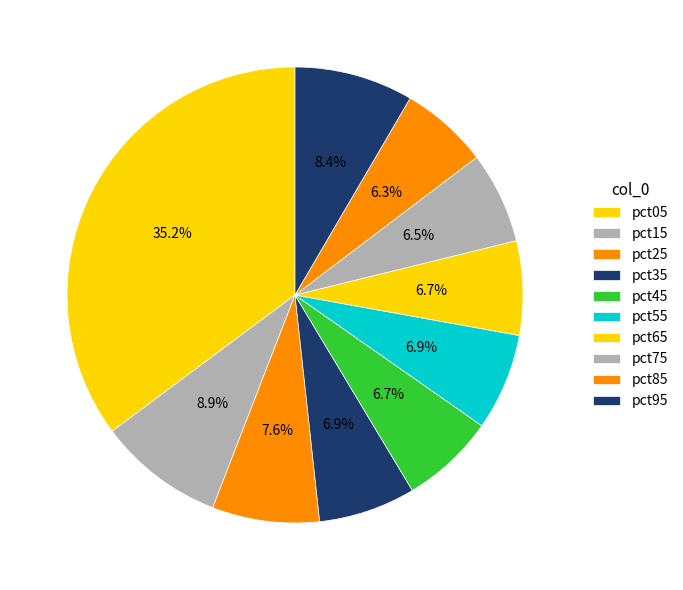

Count the number of slices in the pie.

10